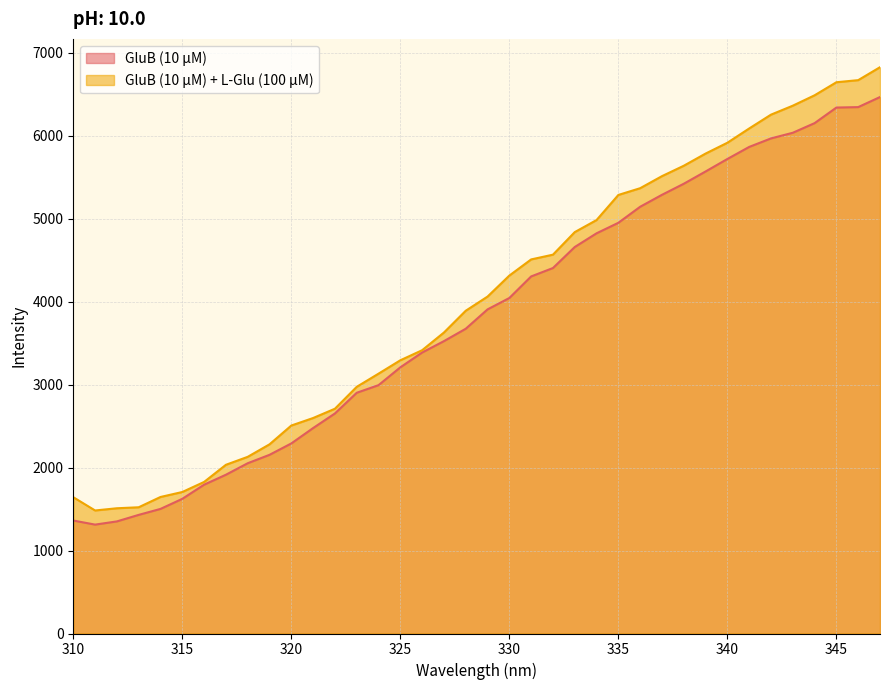

The value of GluB (10 µM) at 325 is 3208.8. True or false?

True